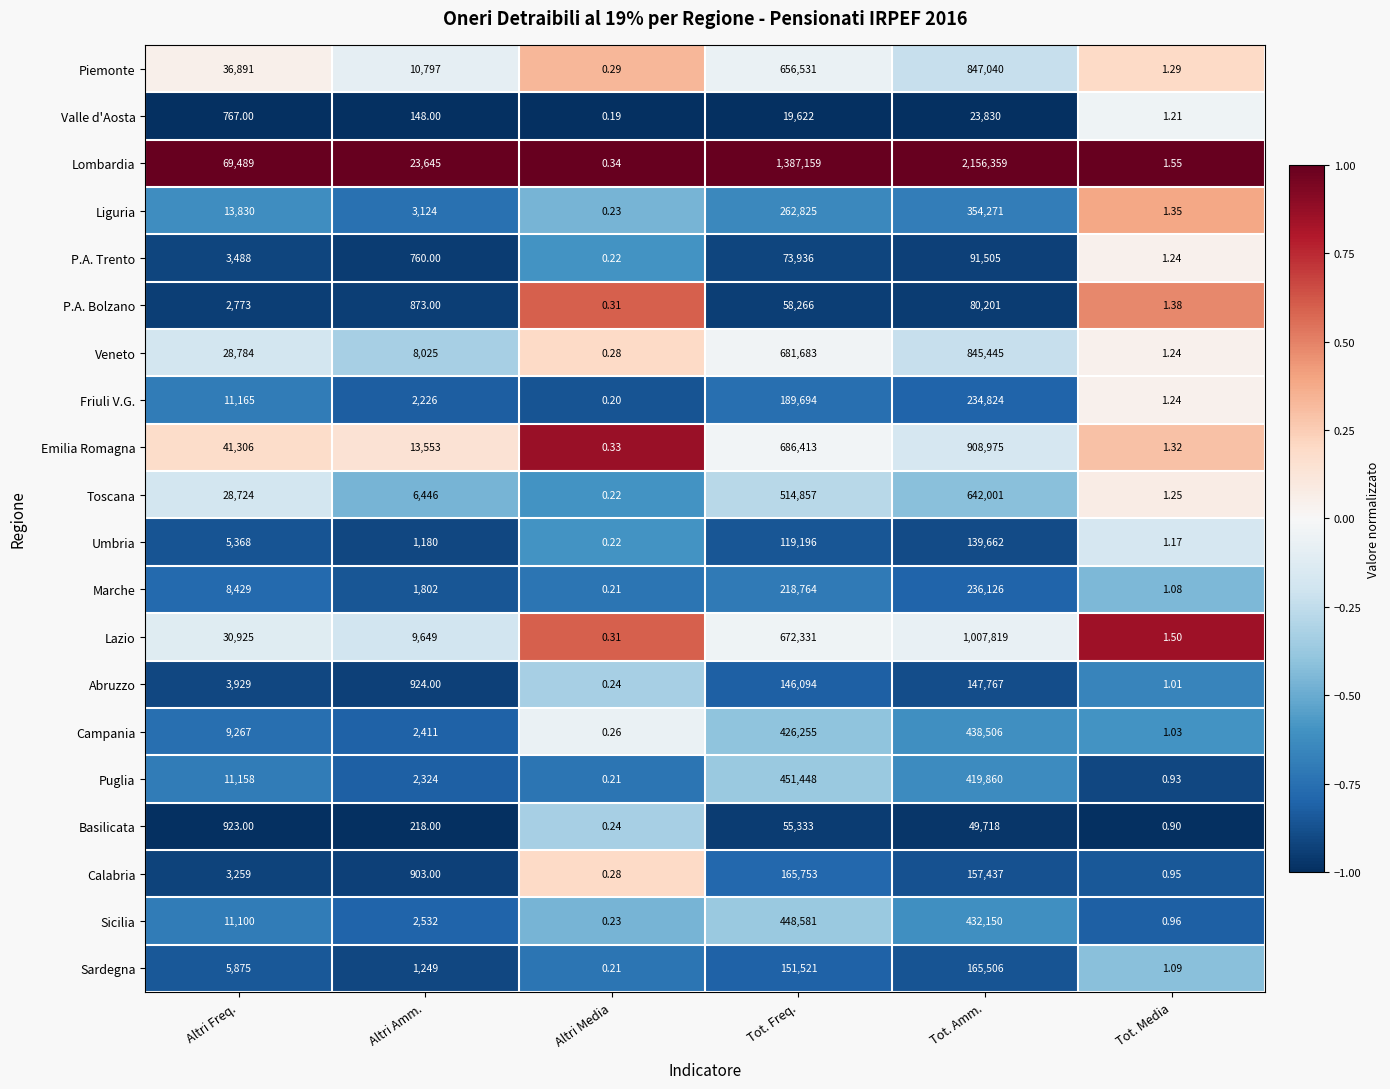

List the series in order of their peak value, lowest first.

Valle d'Aosta, Basilicata, P.A. Bolzano, P.A. Trento, Umbria, Abruzzo, Sardegna, Calabria, Friuli V.G., Marche, Liguria, Campania, Sicilia, Puglia, Toscana, Veneto, Piemonte, Emilia Romagna, Lazio, Lombardia